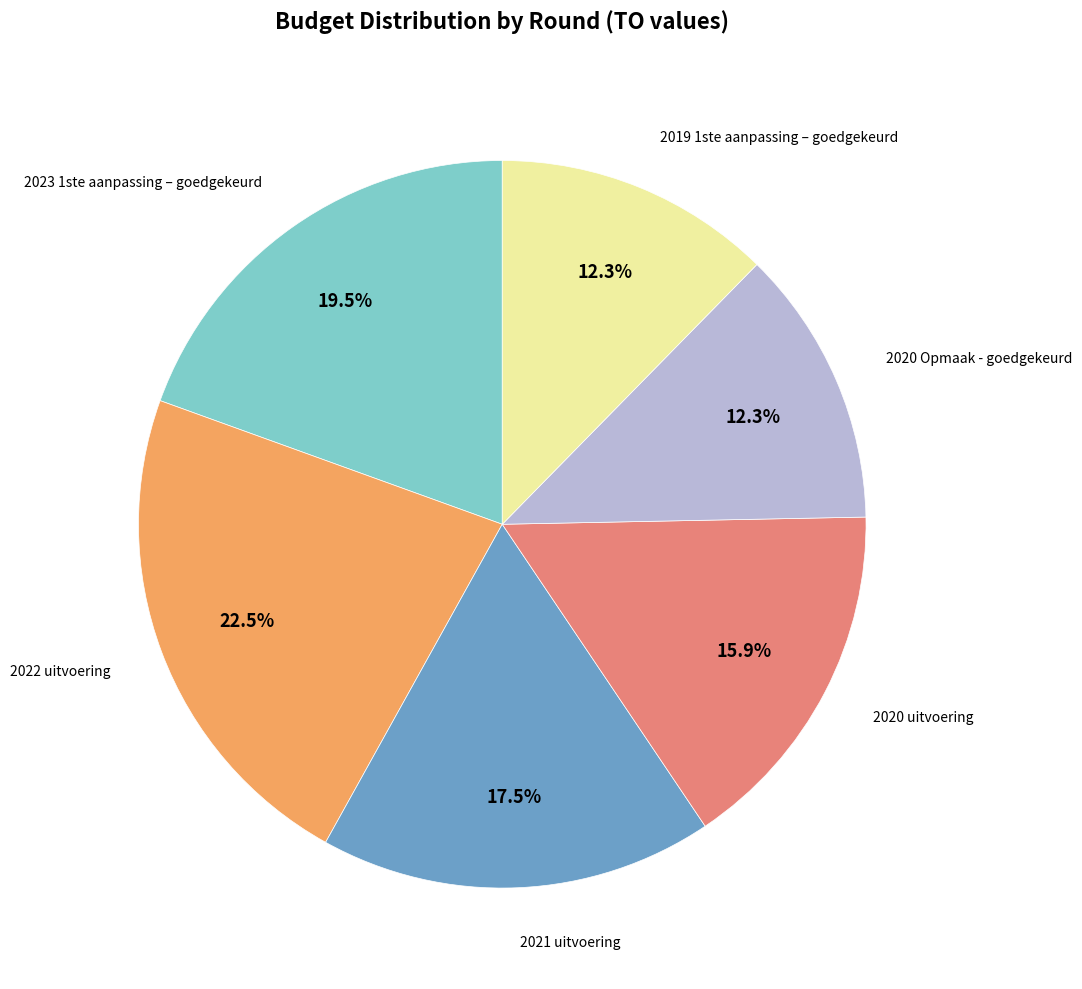

Does 2022 uitvoering account for over 50% of the chart?

No